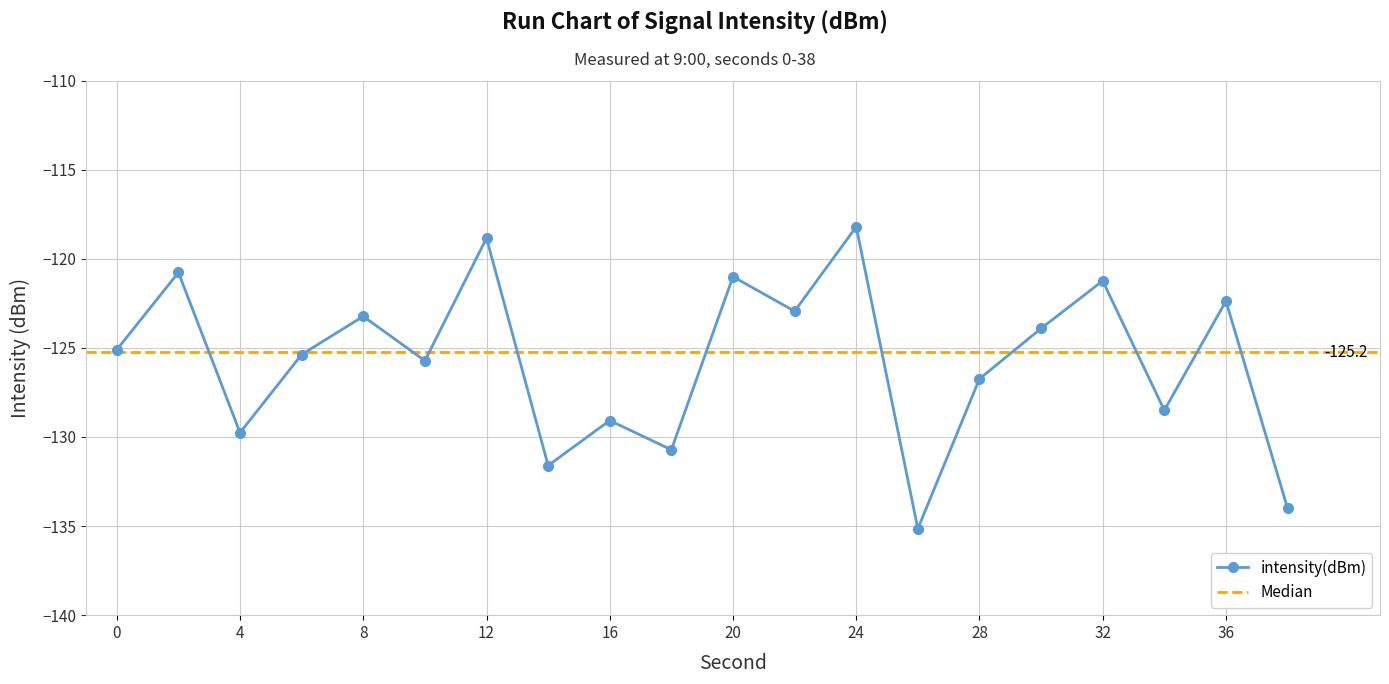

Count the number of values greater than -125.

9